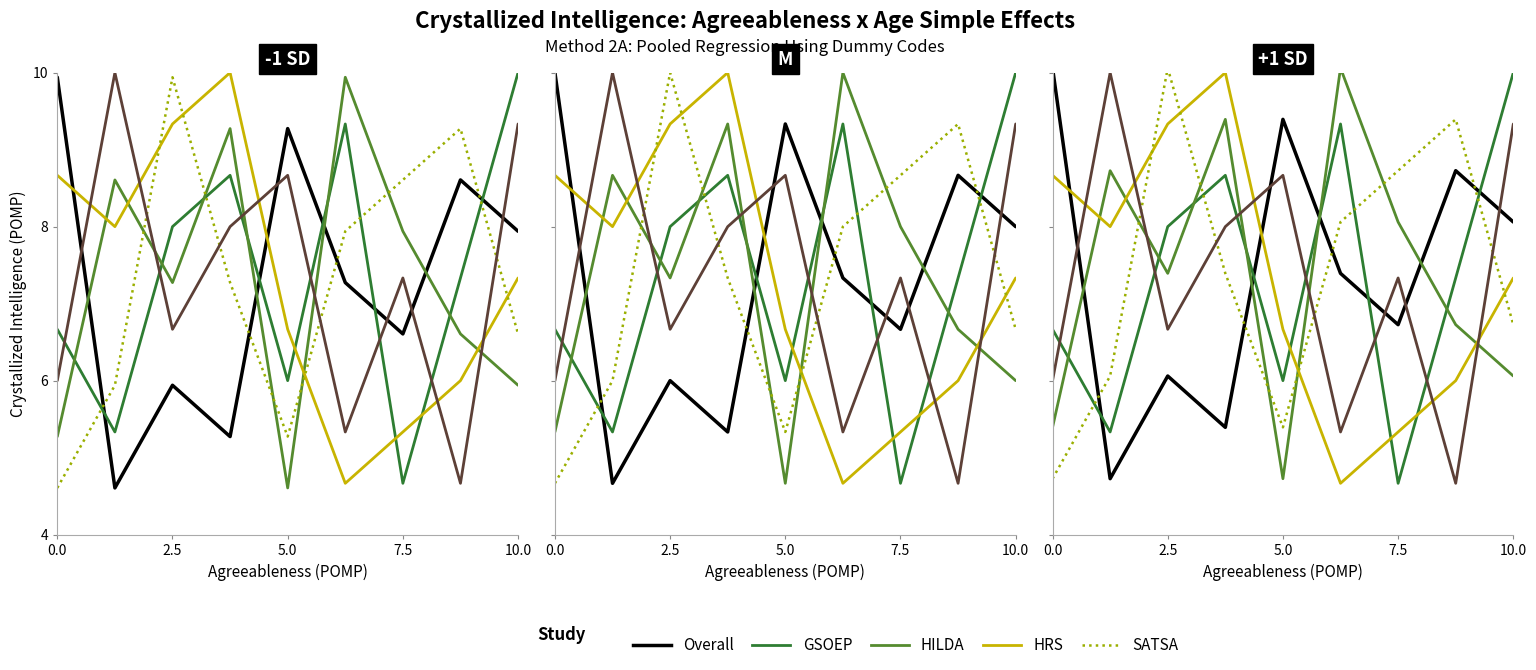

At how many categories does at least one series exceed 5?

9